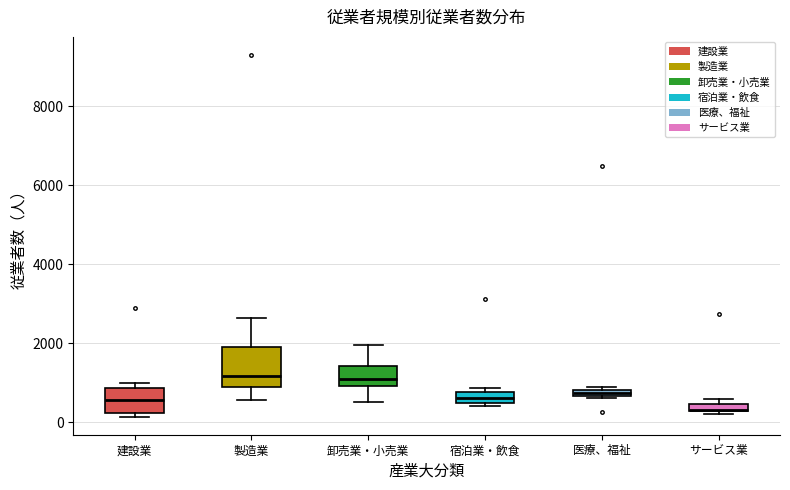

Comparing the boxes themselves (not the whiskers), which one is the tallest?

製造業